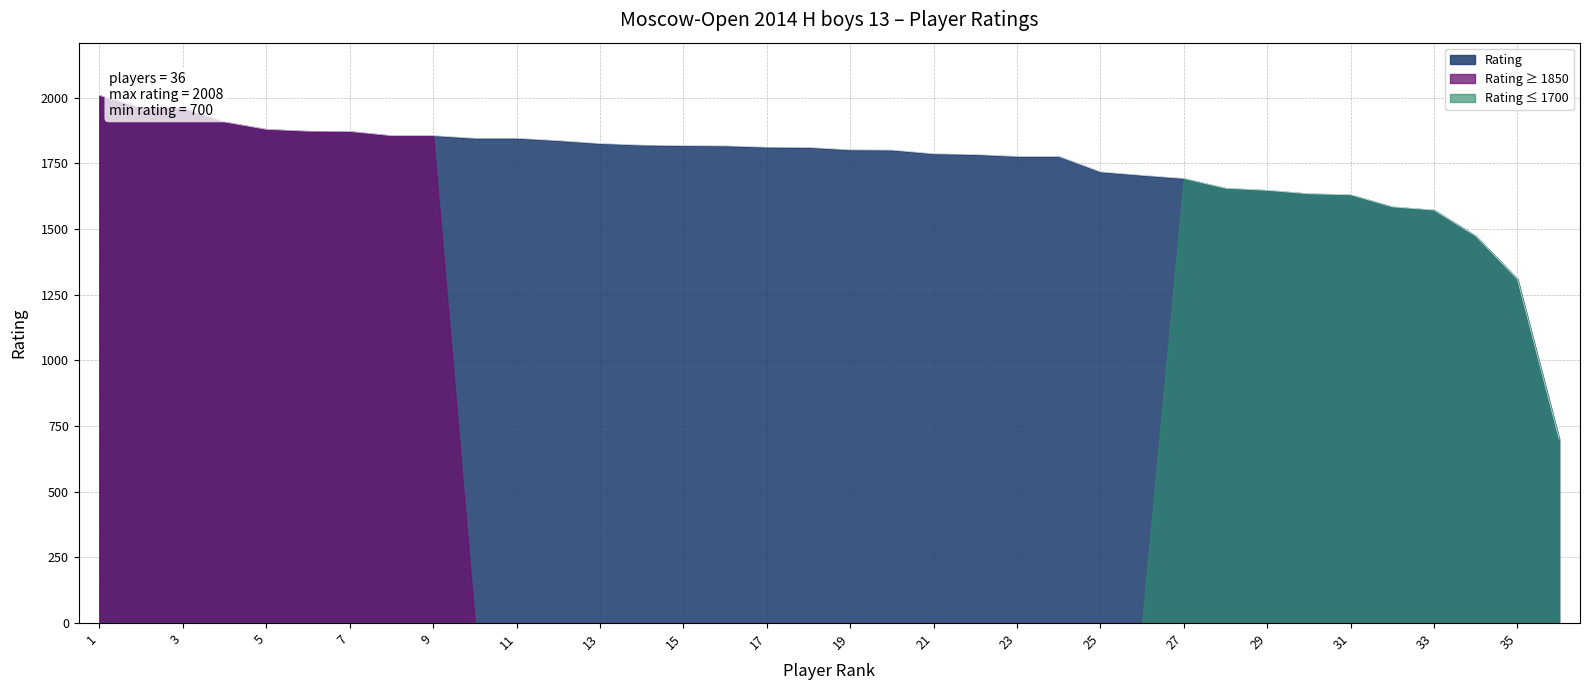

Which has a higher value, 12 or 3?

3